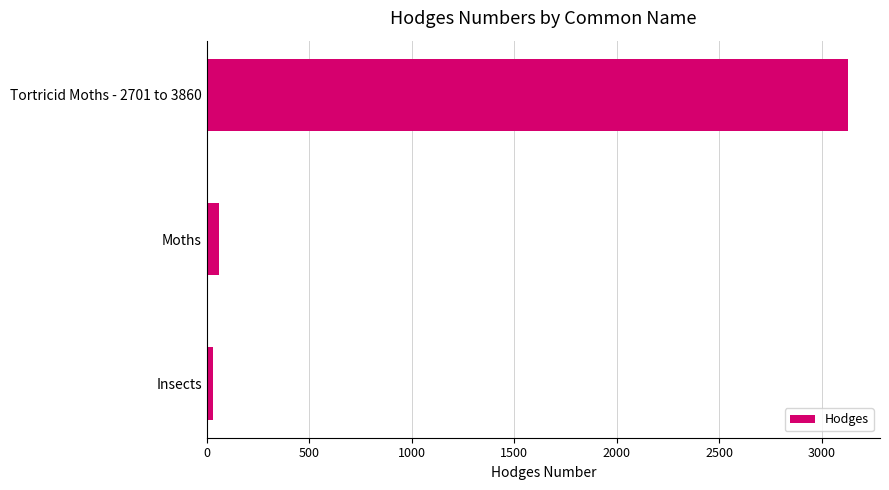

At which category does the chart reach its peak across all series?

Tortricid Moths - 2701 to 3860